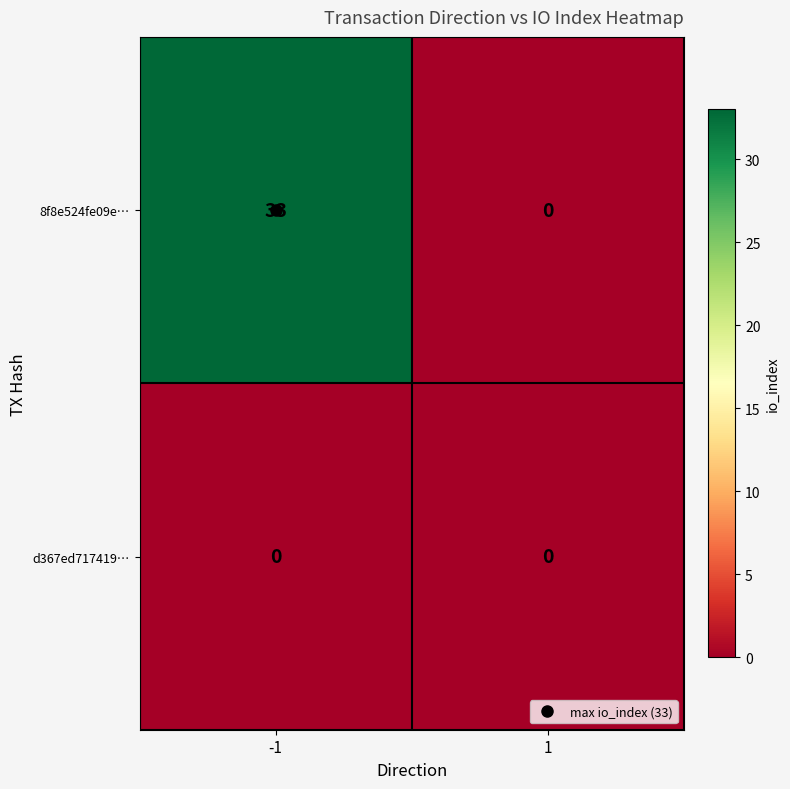

List the series in order of their overall mean, highest first.

8f8e524fe09e…, d367ed717419…